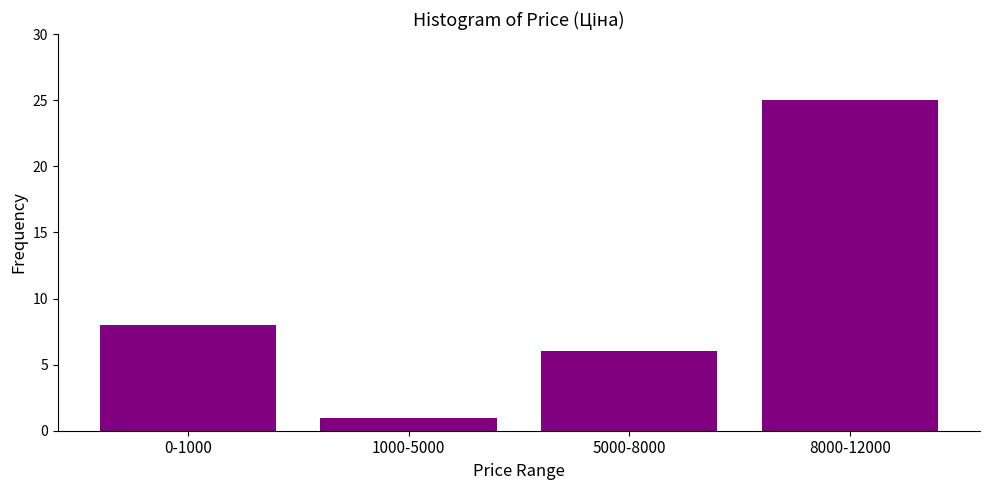

Reading right to left, transcribe all the data shown in this chart.

8000-12000=25	5000-8000=6	1000-5000=1	0-1000=8